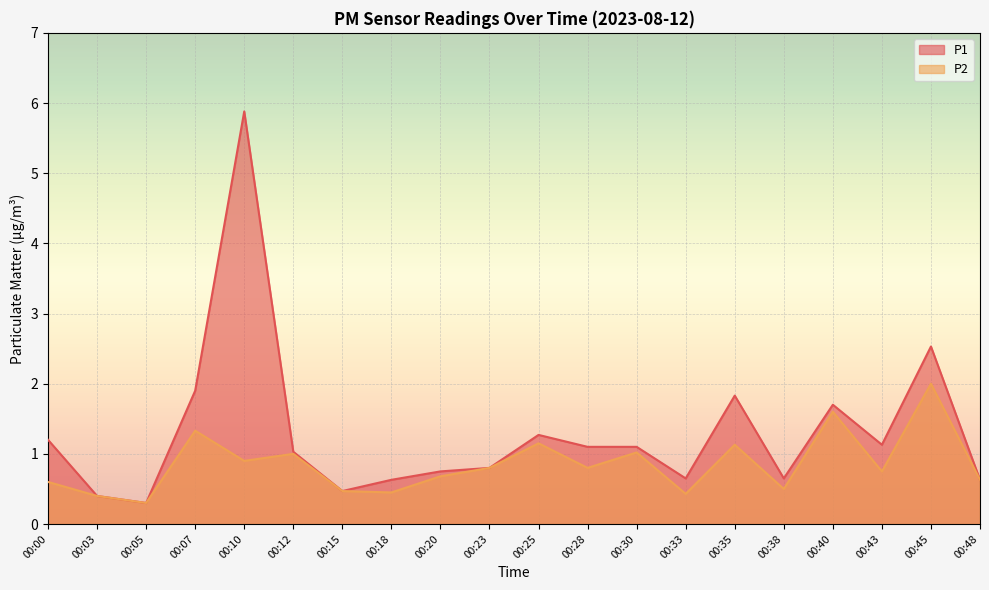

True or false: P1 and P2 cross at least once.

False